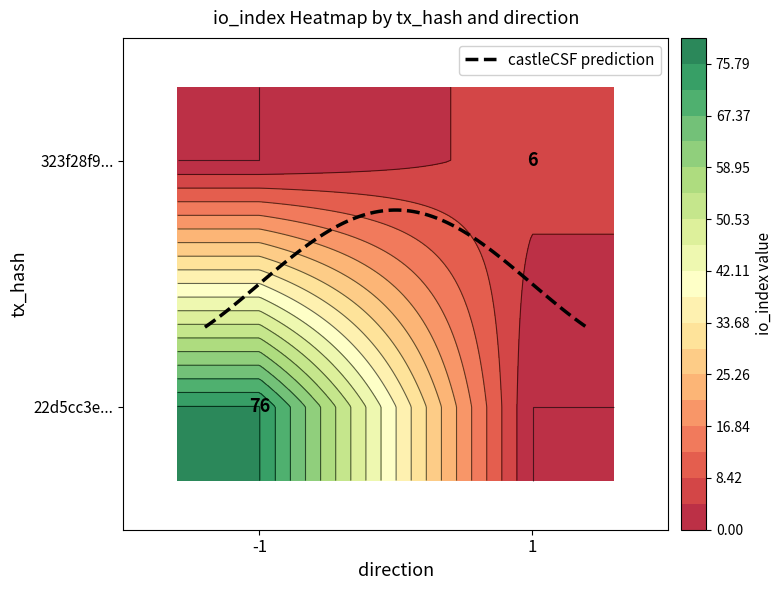

What is the average value of the 22d5cc3eb04a6599185e645619f29606dbcd3e8 series?

38